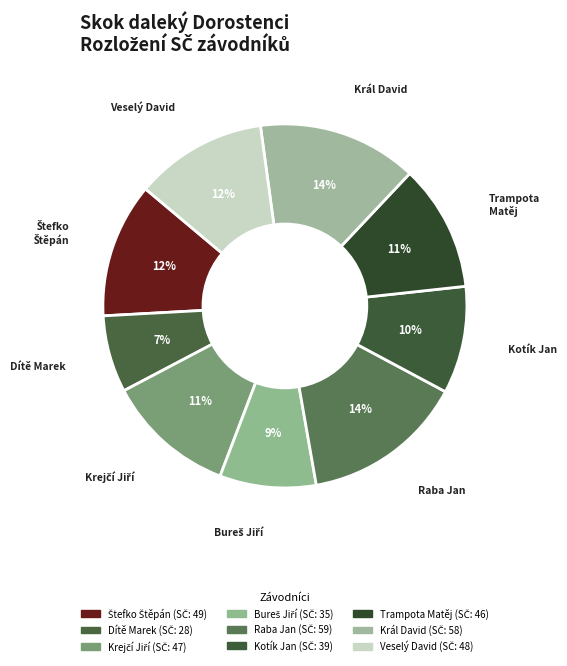

How many segments does this pie chart have?

9